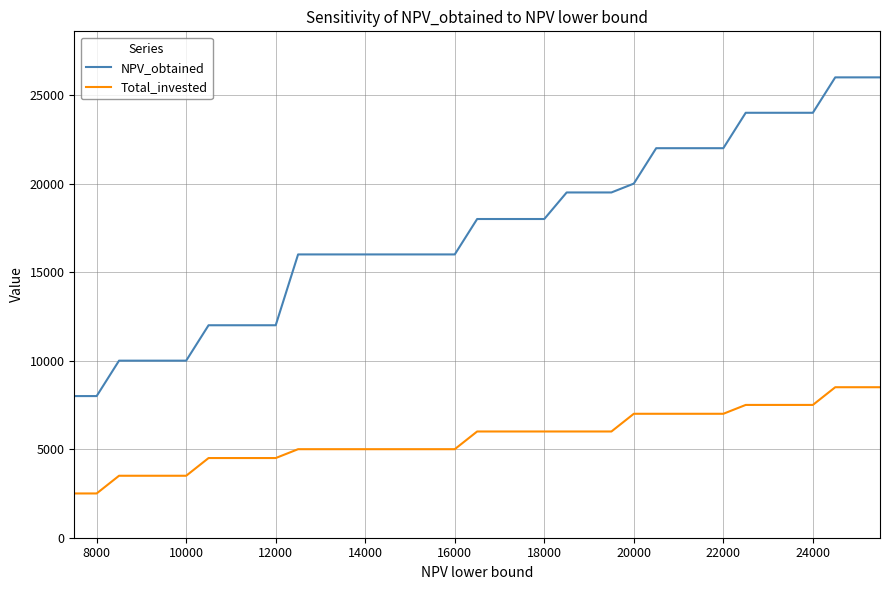

Which series has the largest total across all categories?

NPV_obtained